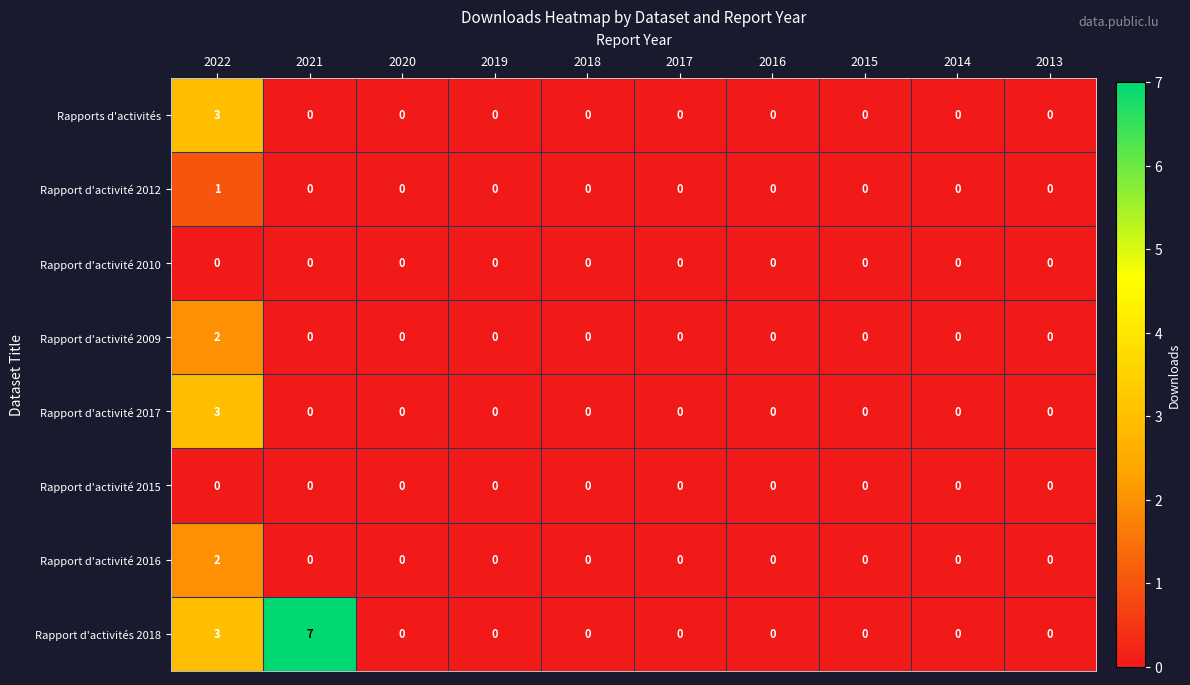

Which series has the largest range (max minus min)?

Rapport d'activités 2018